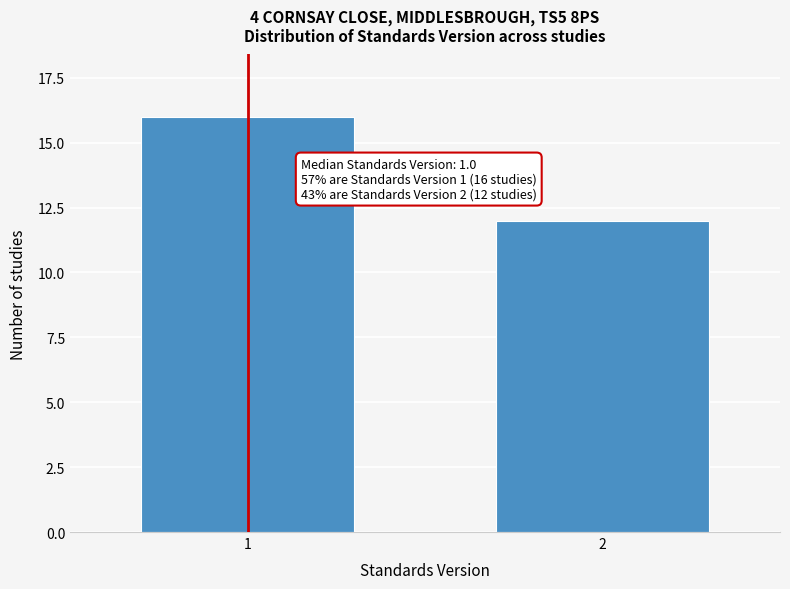

Reading right to left, extract all data points from this chart.

12	16